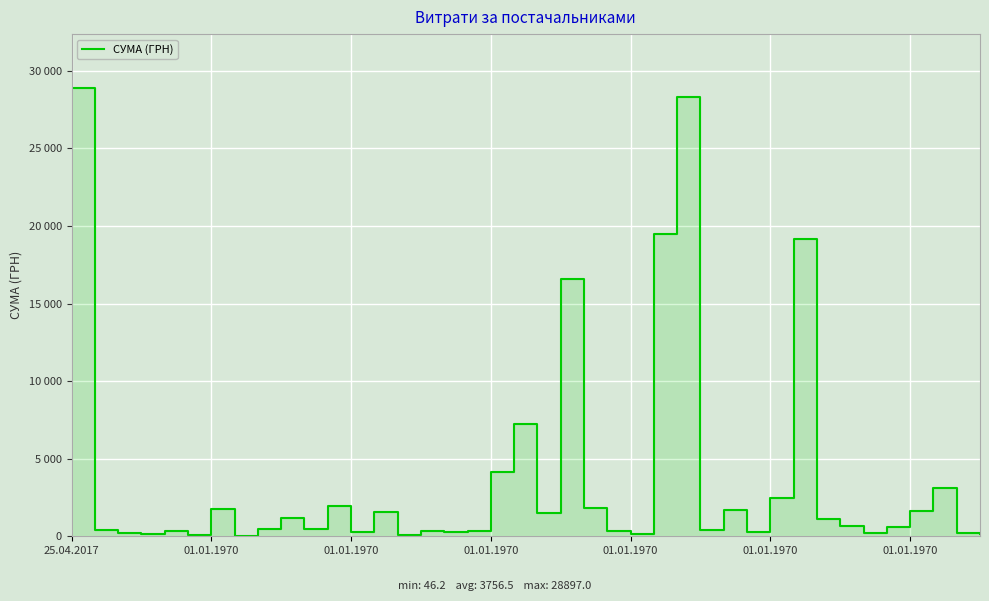

Reading right to left, list all the values displayed in this chart.

141.5	225.0	3123.4	1611.8	628.0	240.0	673.2	1142.4	19150.1	2475.0	273.0	1665.0	399.6	28279.3	19461.7	120.0	364.5	1853.0	16583.5	1530.0	7227.1	4111.5	360.0	297.4	371.0	97.5	1548.9	280.0	1964.7	456.0	1209.1	463.0	46.2	1762.3	99.0	330.0	165.0	200.0	433.9	28897.0